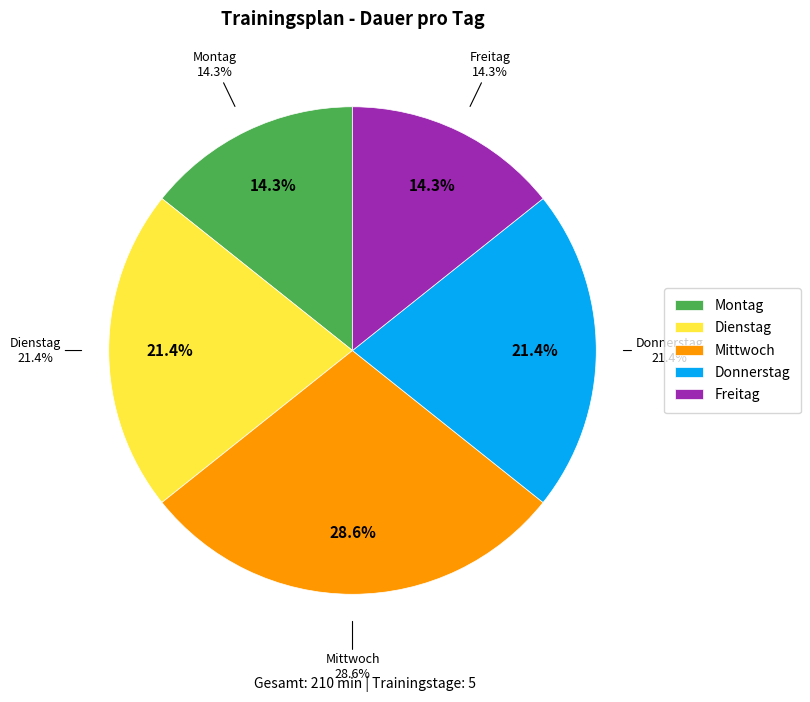

What percentage is the Mittwoch slice, to the nearest percent?

29%